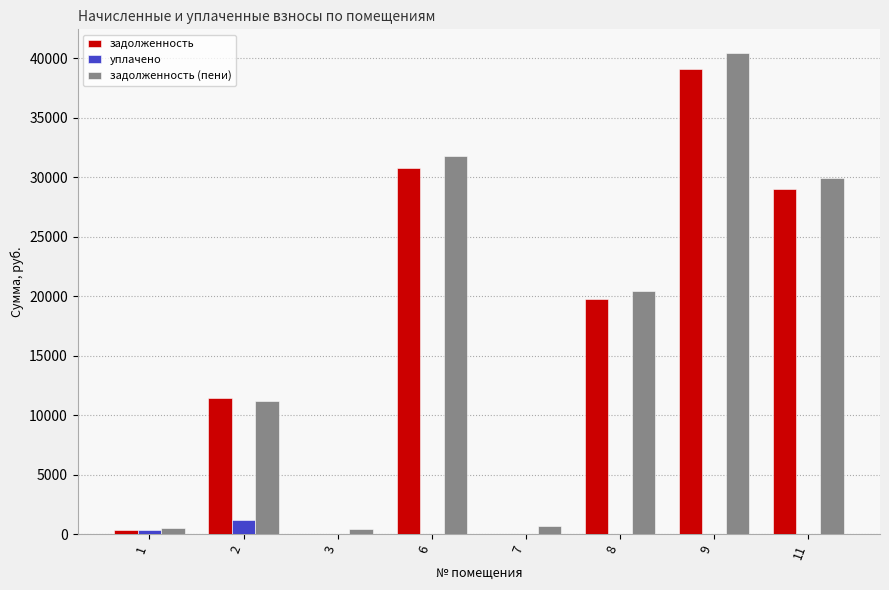

What is the maximum value shown in the chart?

40402.6